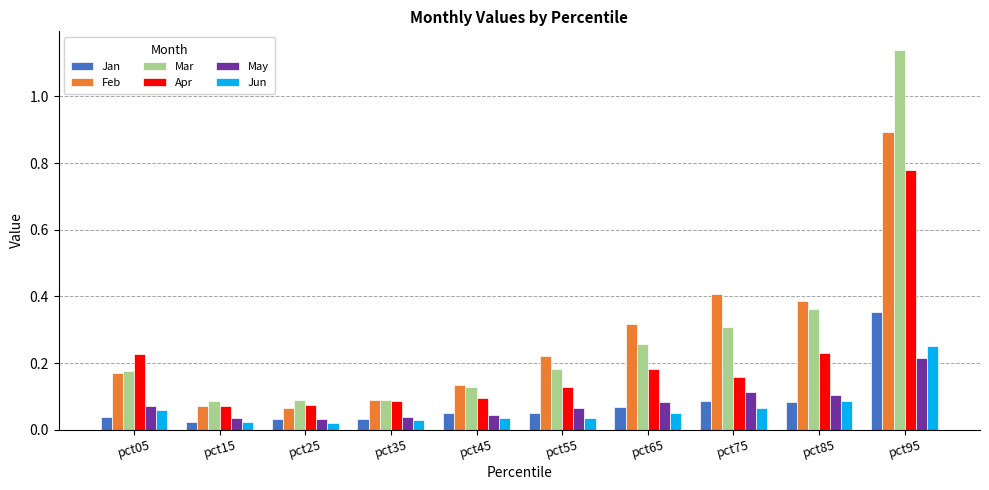

How many groups of bars are there?

10